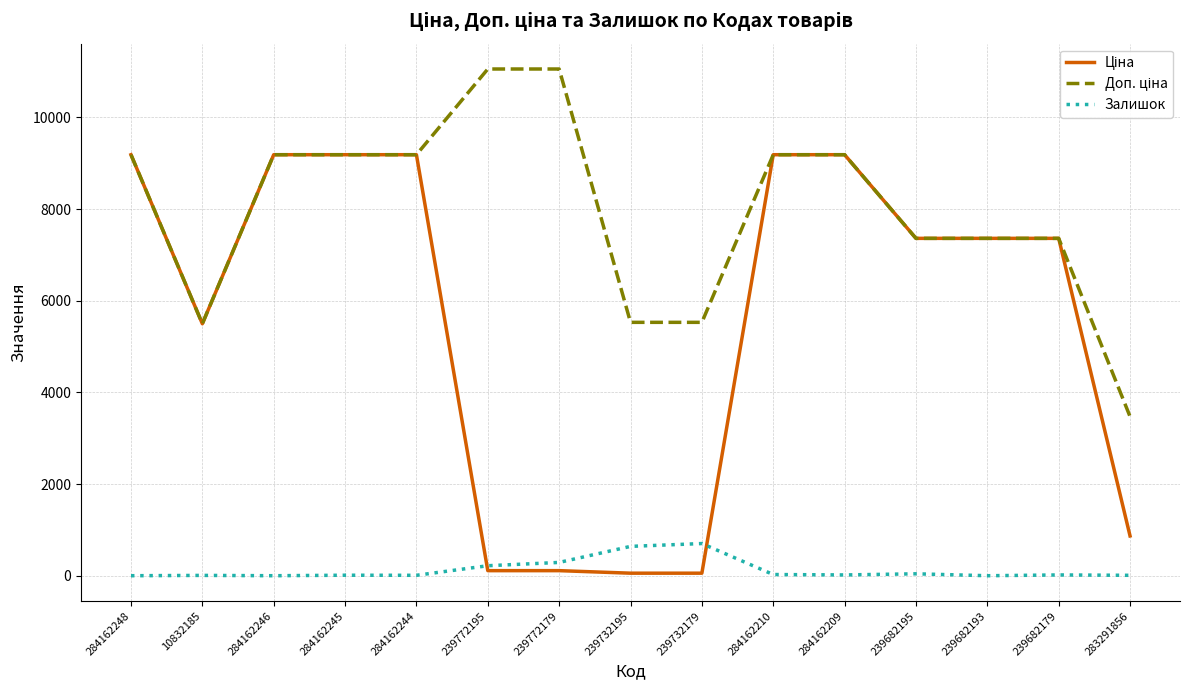

True or false: Залишок has a value of 7.0 at 10832185.

True